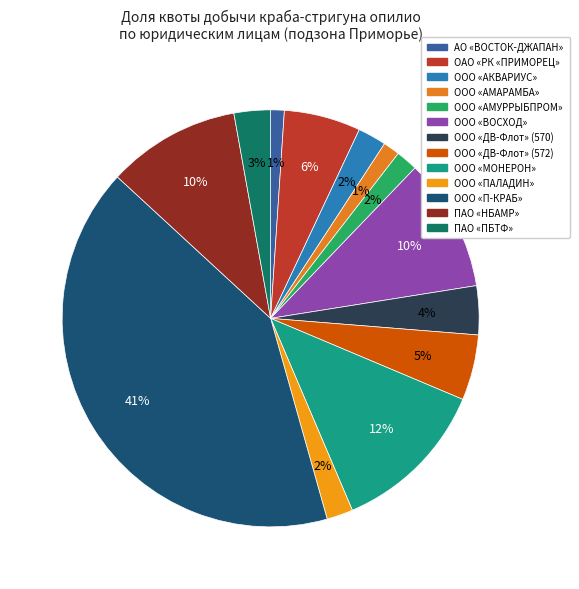

What is the ratio of the value at ООО «АМУРРЫБПРОМ» to the value at АО «ВОСТОК-ДЖАПАН»?

1.6